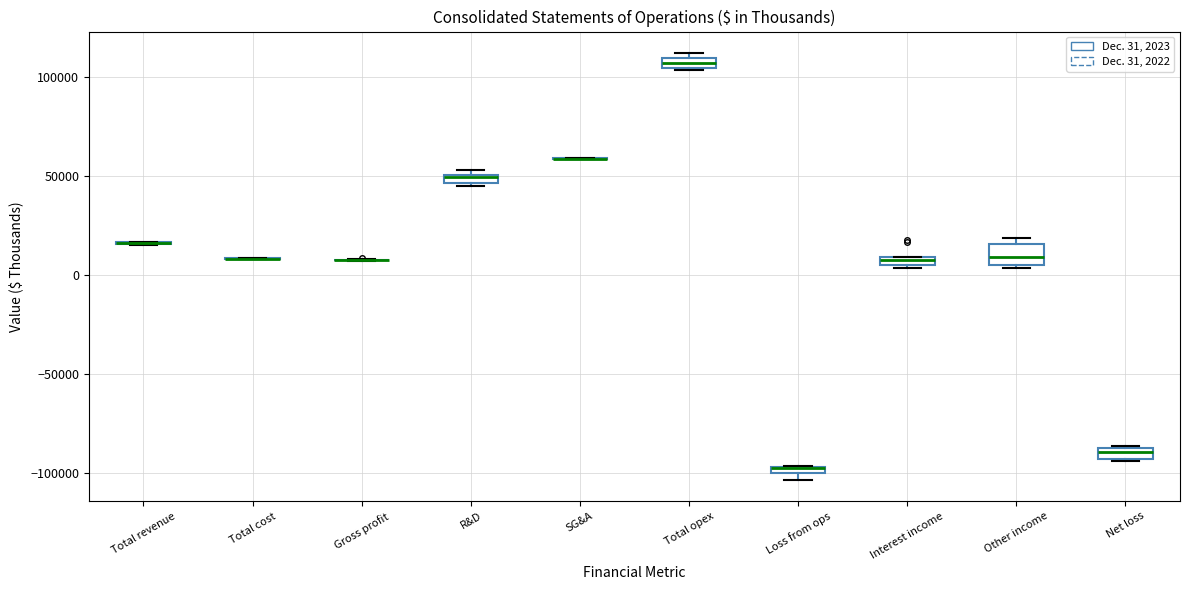

Where is the upper edge of the box for Loss from ops on the y-axis? The values are not printed on the chart, so give them approximately, as read against the axis.

-95000